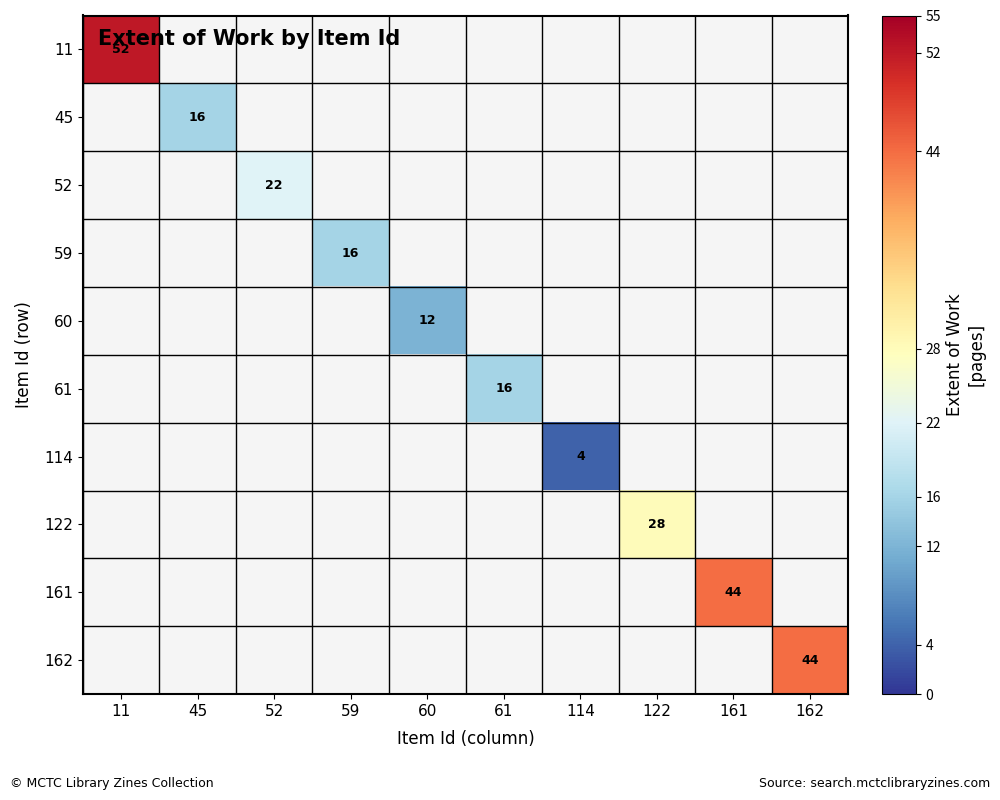

At how many categories does at least one series exceed 21?

5